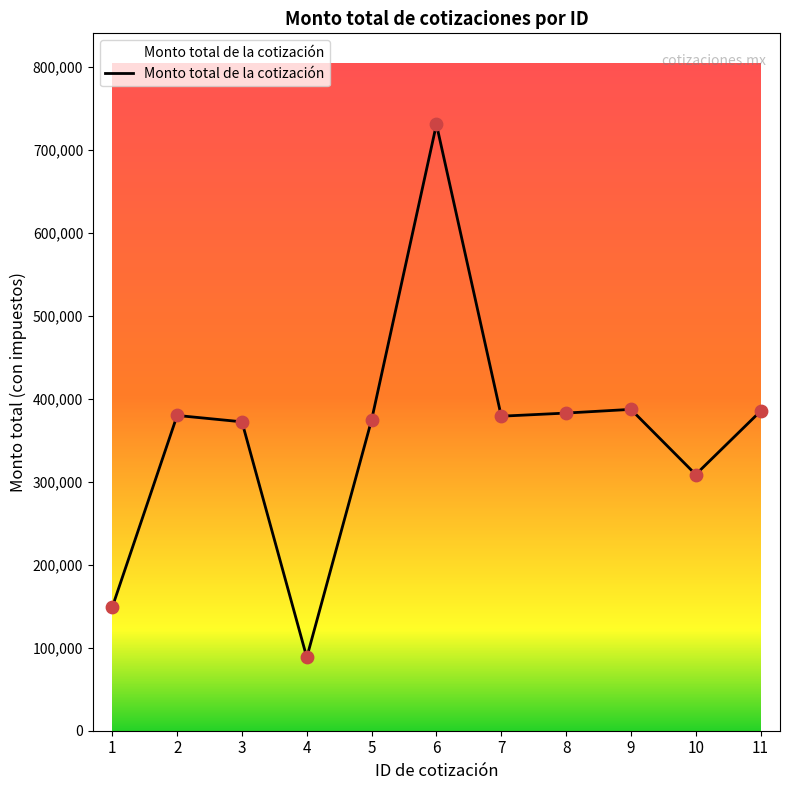

Between 2 and 9, which is larger?

9